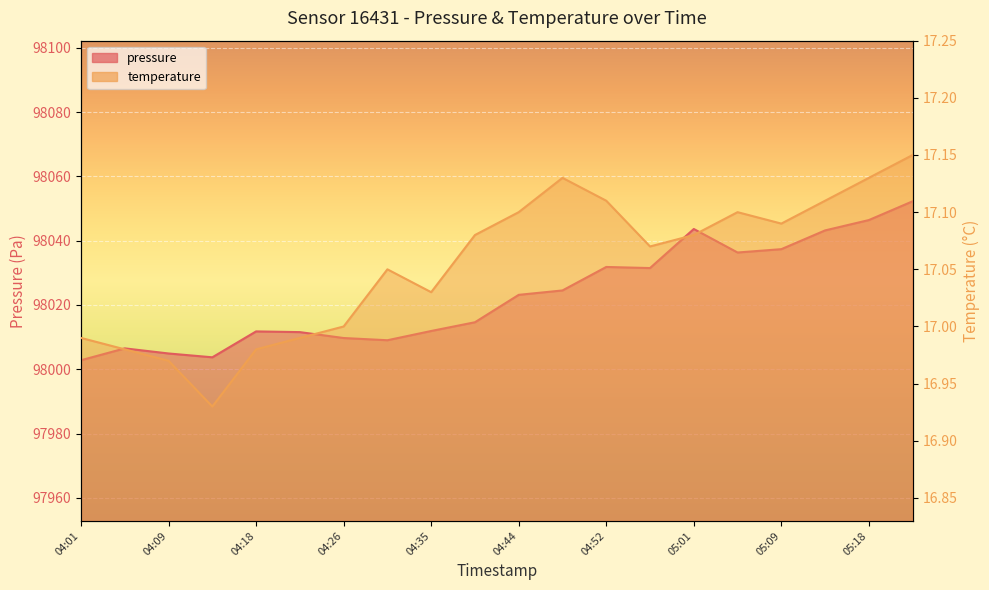

List the series in order of their overall mean, lowest first.

temperature, pressure